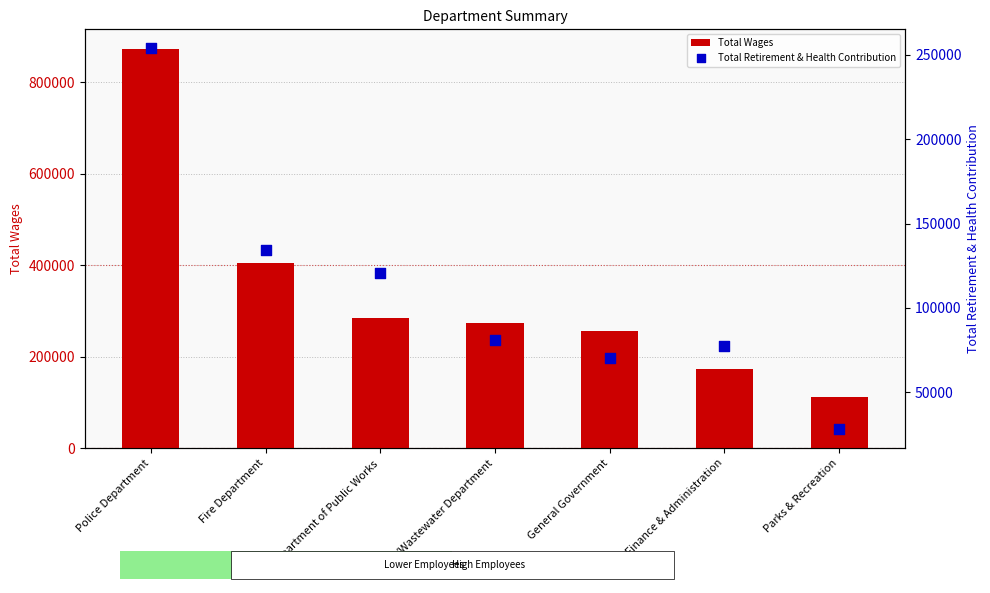

At how many categories does at least one series exceed 570261?

1